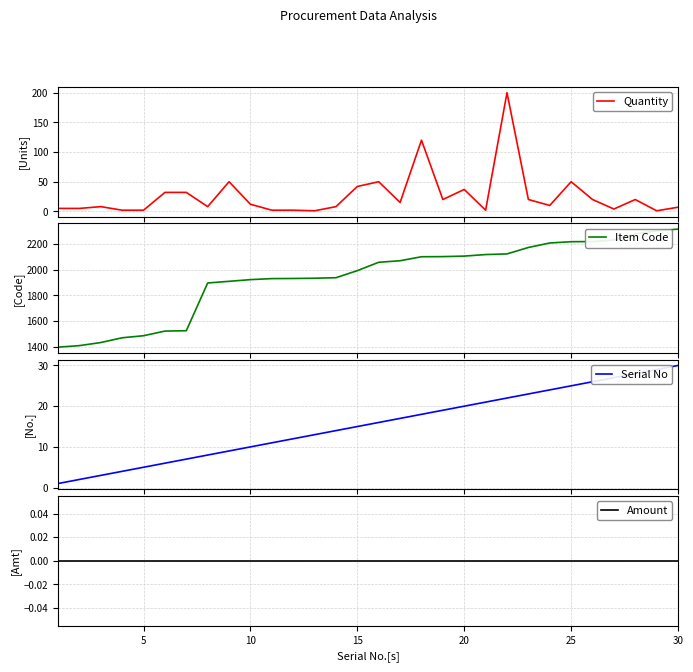

True or false: Serial No and Item Code cross at least once.

False